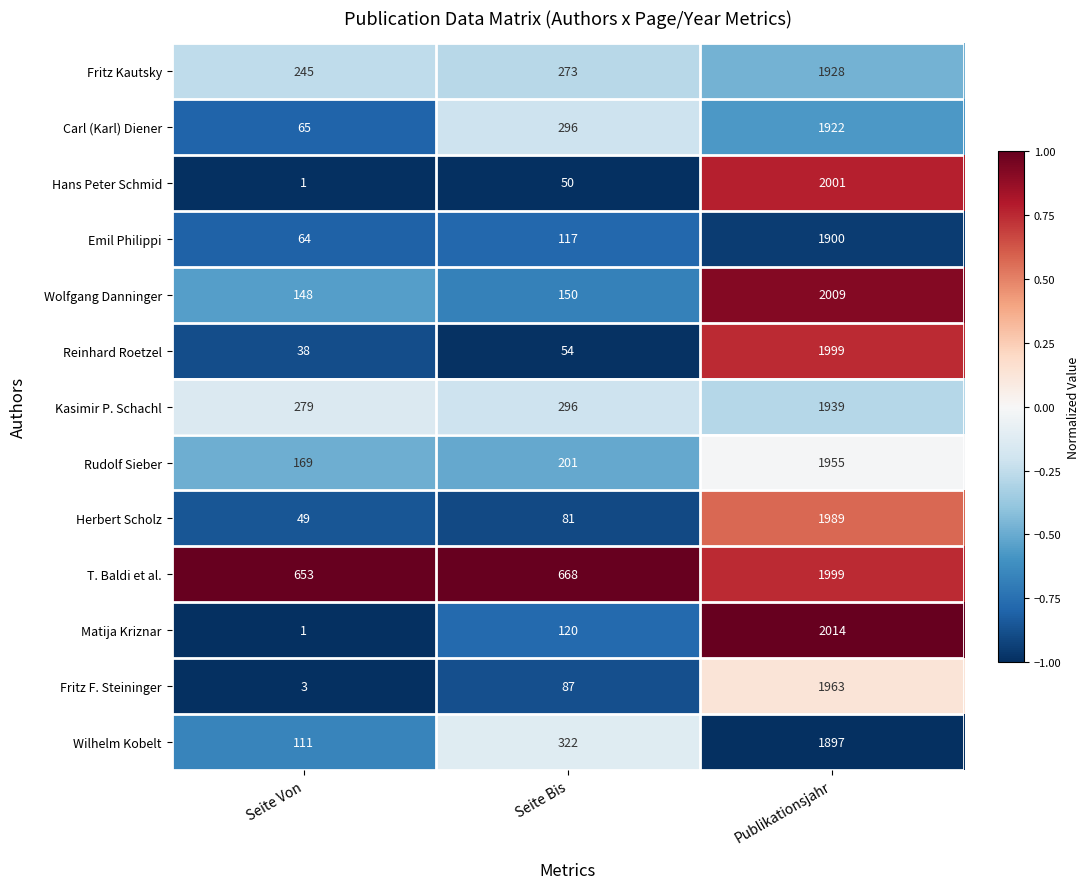

The value of Hans Peter Schmid at Seite Von is 0. True or false?

False